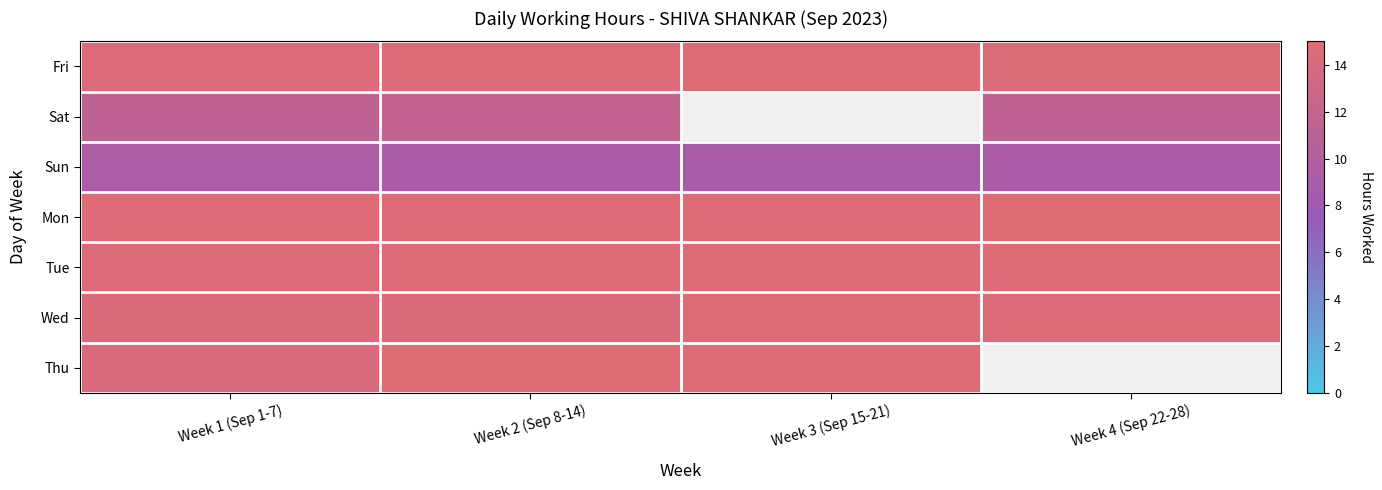

Reading right to left, what are all the values shown in this chart?

Fri: Week 4 (Sep 22-28)=14.6	Week 3 (Sep 15-21)=14.8	Week 2 (Sep 8-14)=14.8	Week 1 (Sep 1-7)=14.6
Sat: Week 4 (Sep 22-28)=11.4	Week 3 (Sep 15-21)=0.0	Week 2 (Sep 8-14)=11.8	Week 1 (Sep 1-7)=11.4
Sun: Week 4 (Sep 22-28)=9.2	Week 3 (Sep 15-21)=9.1	Week 2 (Sep 8-14)=9.2	Week 1 (Sep 1-7)=9.4
Mon: Week 4 (Sep 22-28)=14.9	Week 3 (Sep 15-21)=14.9	Week 2 (Sep 8-14)=14.8	Week 1 (Sep 1-7)=14.9
Tue: Week 4 (Sep 22-28)=14.8	Week 3 (Sep 15-21)=14.8	Week 2 (Sep 8-14)=14.8	Week 1 (Sep 1-7)=14.6
Wed: Week 4 (Sep 22-28)=14.7	Week 3 (Sep 15-21)=14.8	Week 2 (Sep 8-14)=14.5	Week 1 (Sep 1-7)=14.5
Thu: Week 4 (Sep 22-28)=0.0	Week 3 (Sep 15-21)=14.8	Week 2 (Sep 8-14)=14.9	Week 1 (Sep 1-7)=14.2